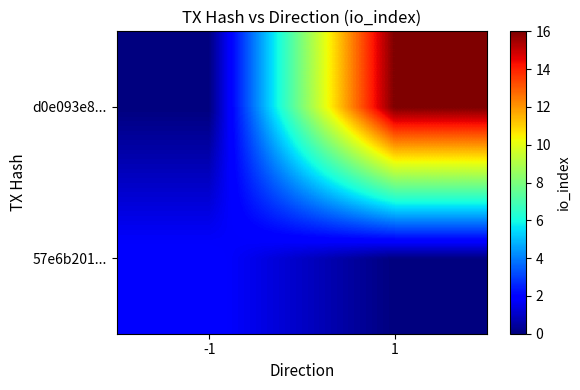

At 1, list the series in order from largest to smallest.

d0e093e8..., 57e6b201...